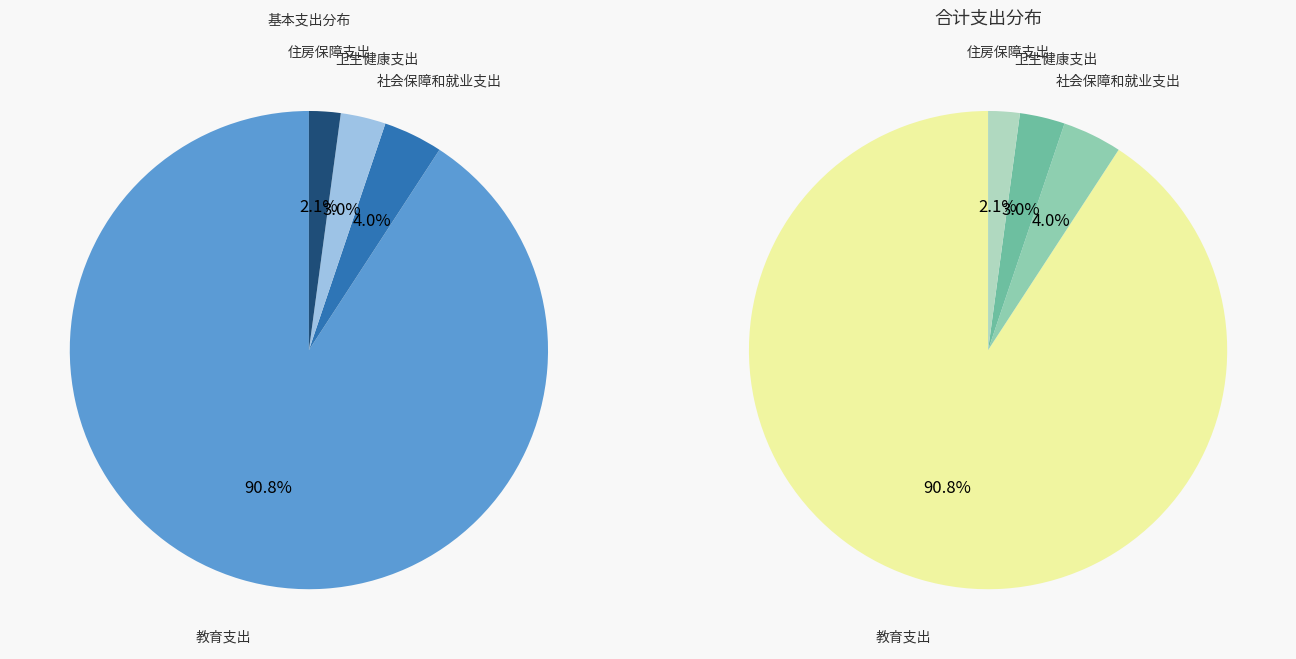

What percentage is the 卫生健康支出 slice, to the nearest percent?

3%